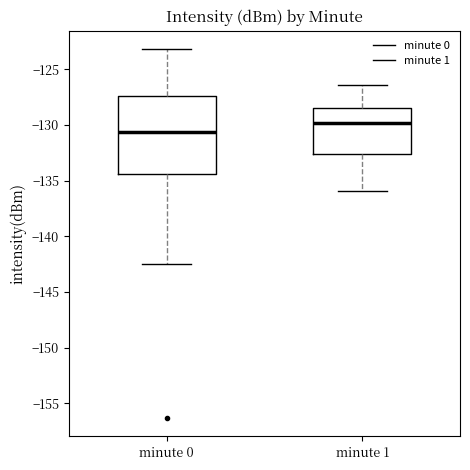

Reading left to right, transcribe this box plot: for each box, give where its median line is, the range the box spans, and where its two whiskers end, as read against the y-axis. The values are not printed on the chart, so give them approximately, as read against the axis.

minute 0: median -130.5, box -134.5 to -127.5, whiskers -142.5 to -123.0
minute 1: median -130.0, box -132.5 to -128.5, whiskers -136.0 to -126.5